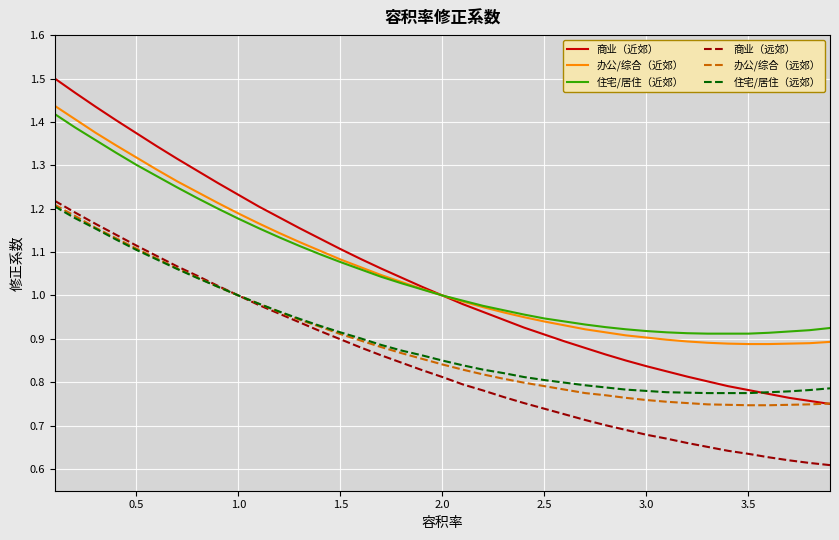

True or false: 商业（远郊） and 办公/综合（近郊） cross at least once.

False